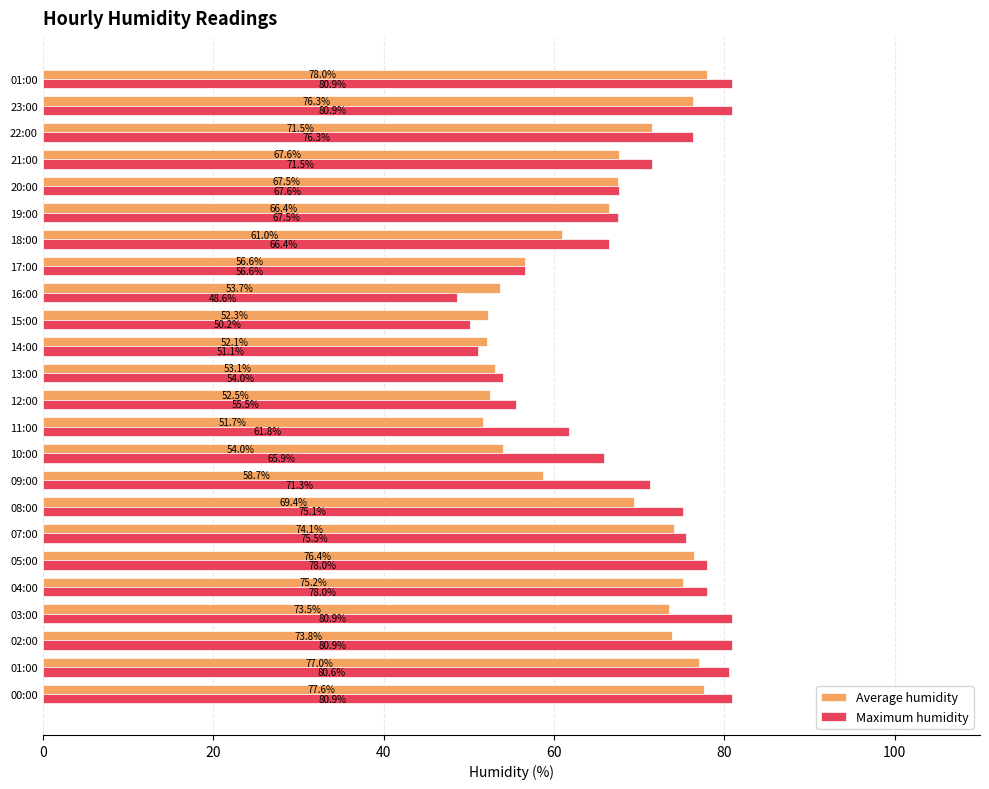

Count the number of data series in this chart.

2